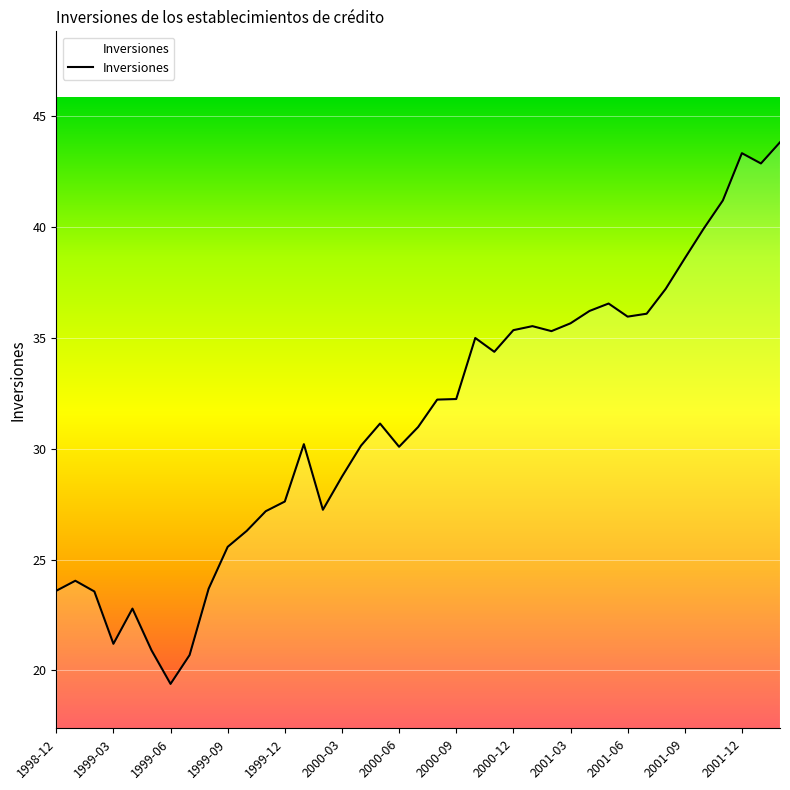

What is the difference between the maximum and minimum values?

24.4